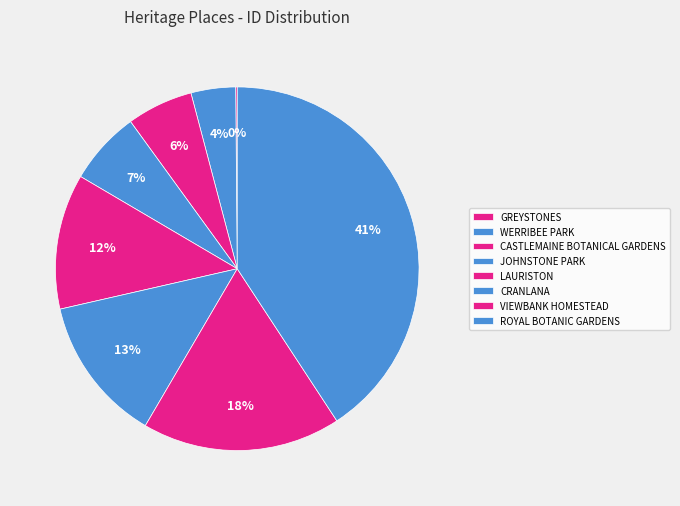

Is GREYSTONES the majority of the pie?

No